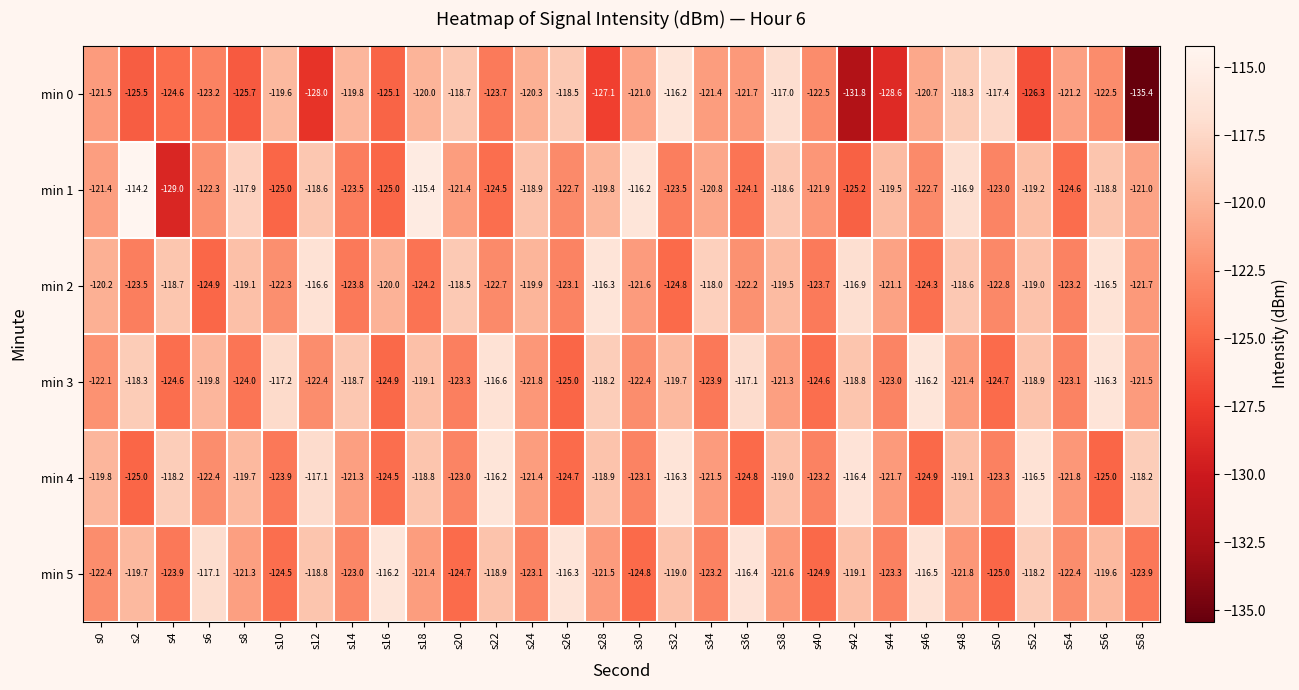

Which series changed the most between s4 and s34?

min 1